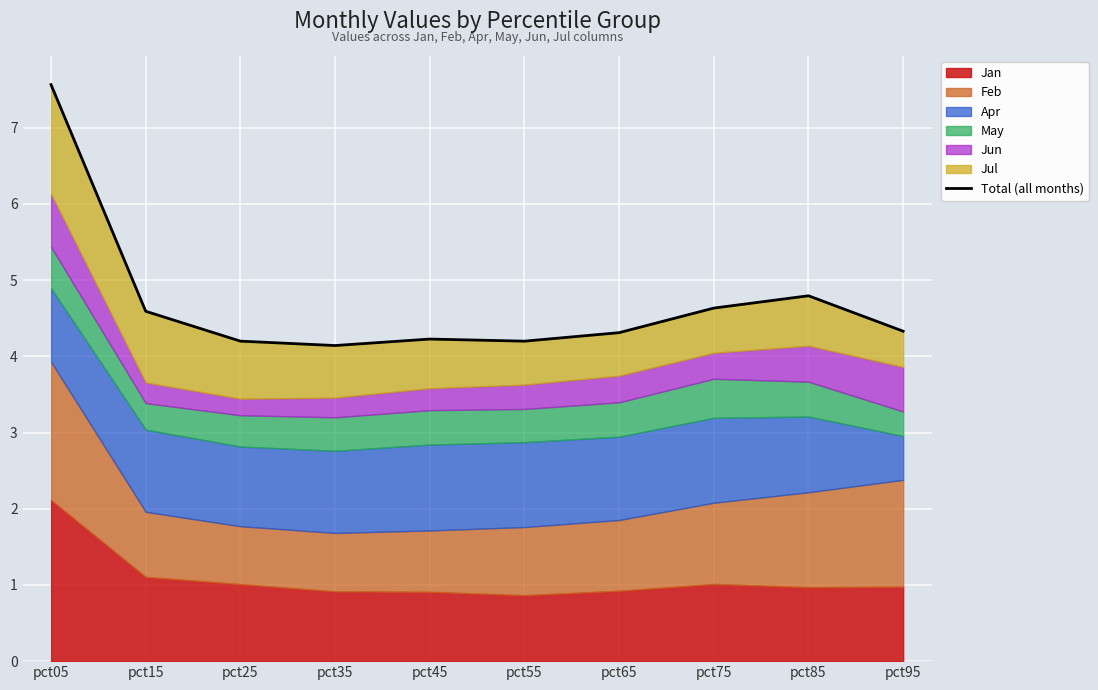

What is the greatest value displayed?

7.6